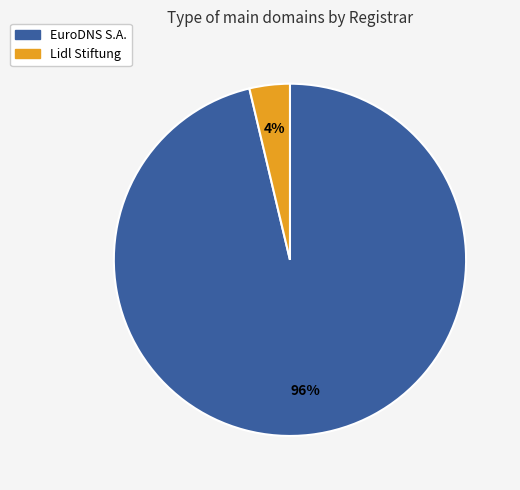

Which category accounts for the majority?

EuroDNS S.A.